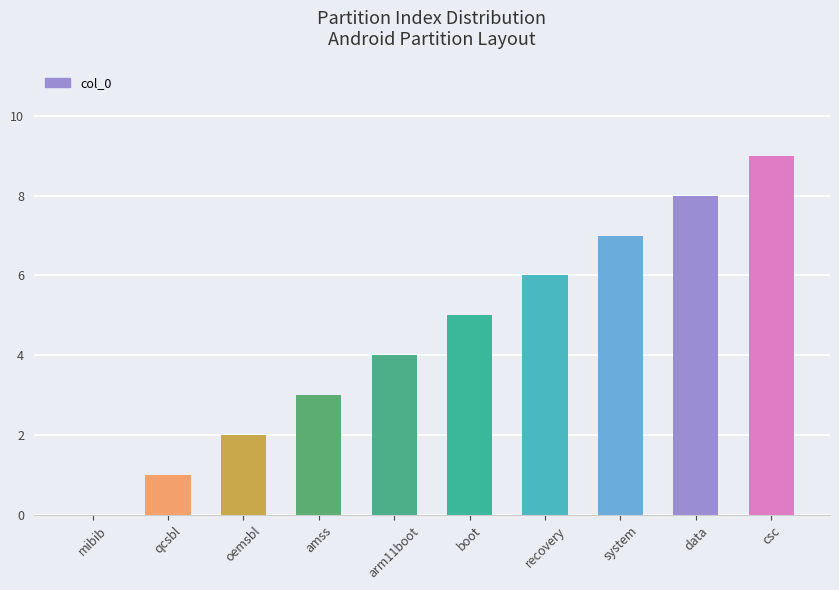

Where is the data nearest to the value 4?

arm11boot